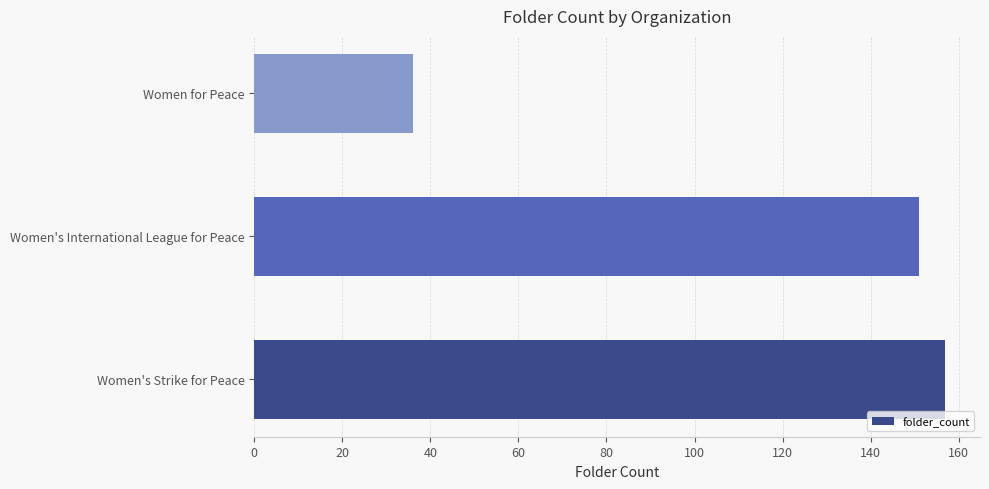

Are the bars horizontal?

Yes